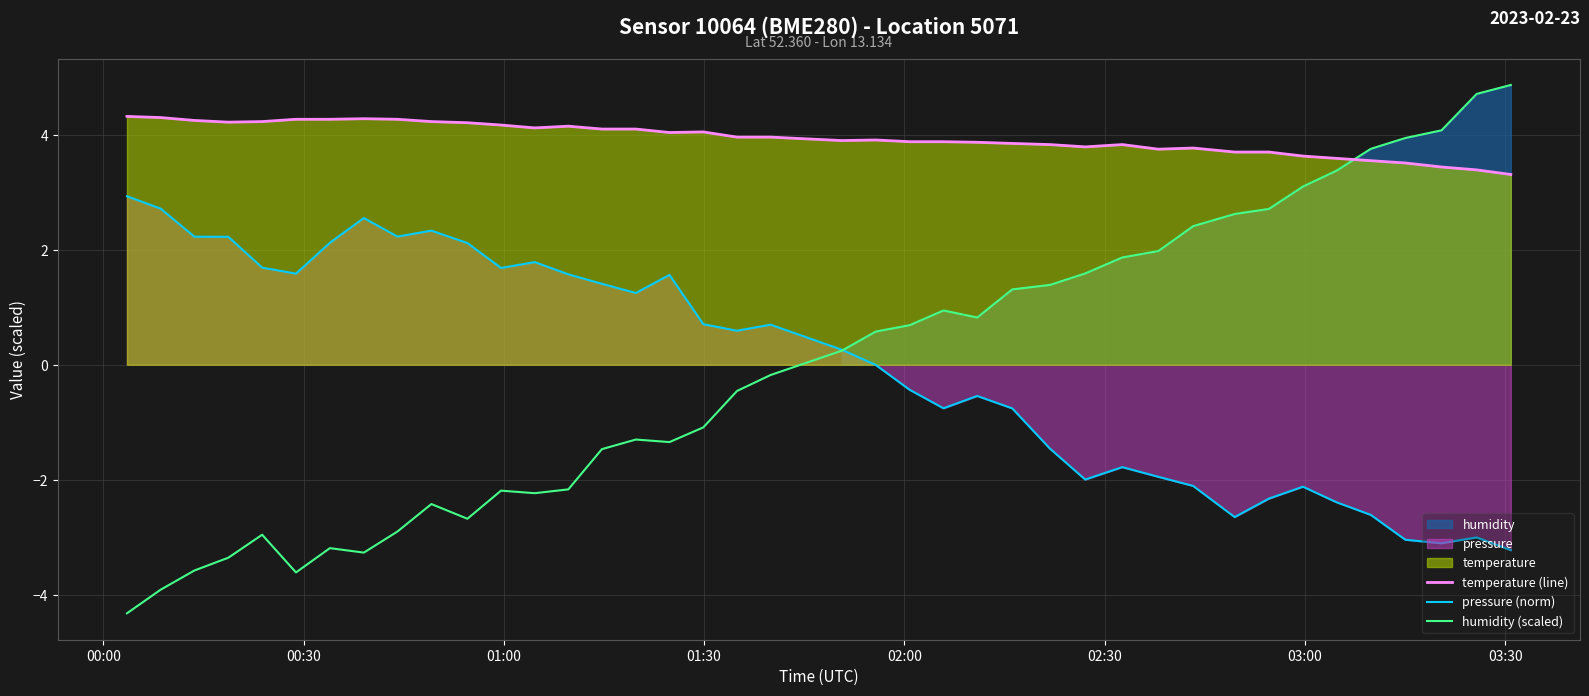

Count the number of categories in the chart.

40